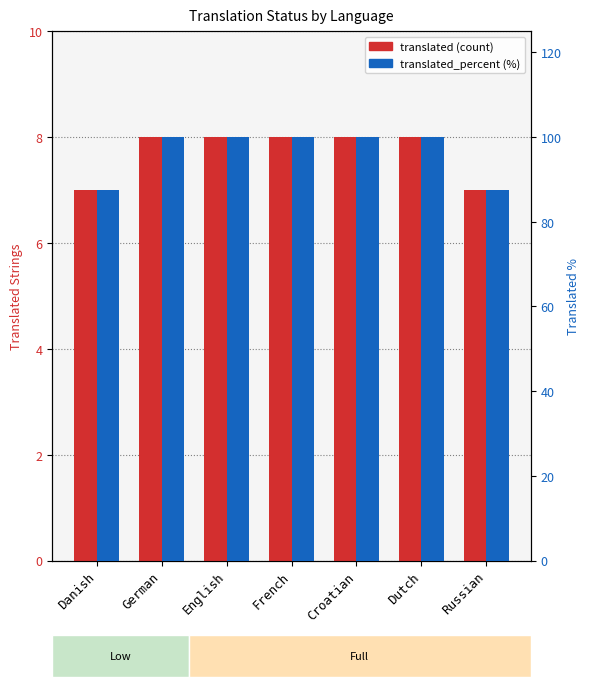

Reading left to right, extract all data points from this chart.

translated: 7.0	8.0	8.0	8.0	8.0	8.0	7.0
translated_percent: 87.5	100.0	100.0	100.0	100.0	100.0	87.5